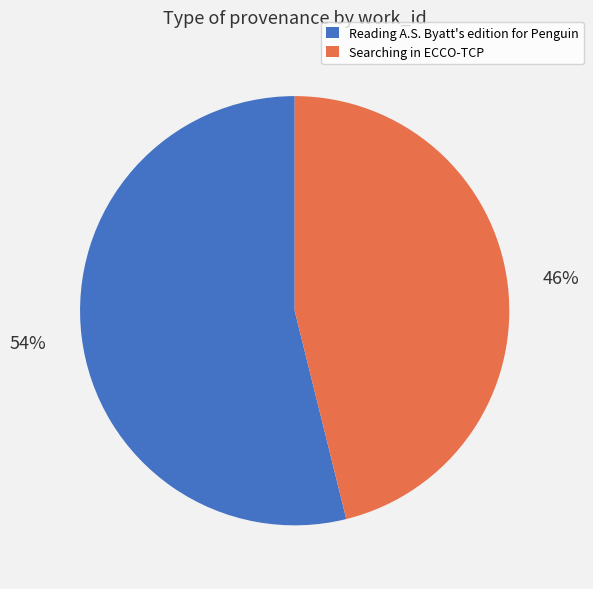

How many slices are in this pie chart?

2